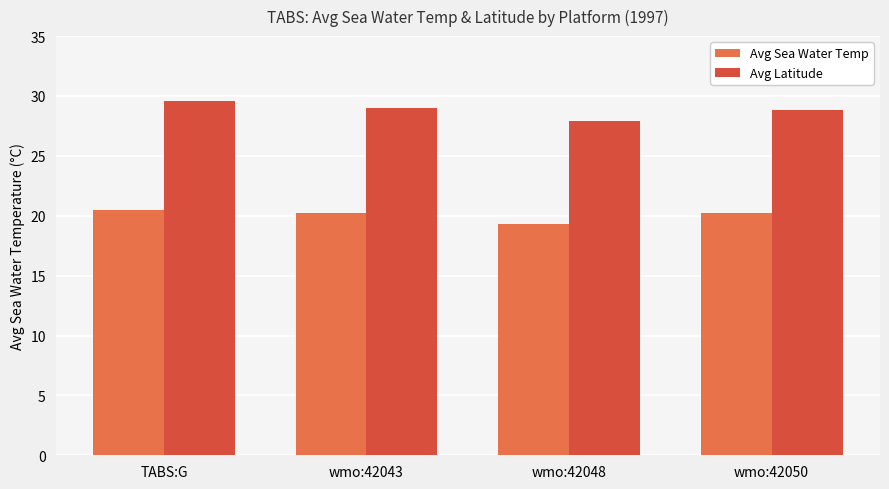

How many categories are shown in the chart?

4